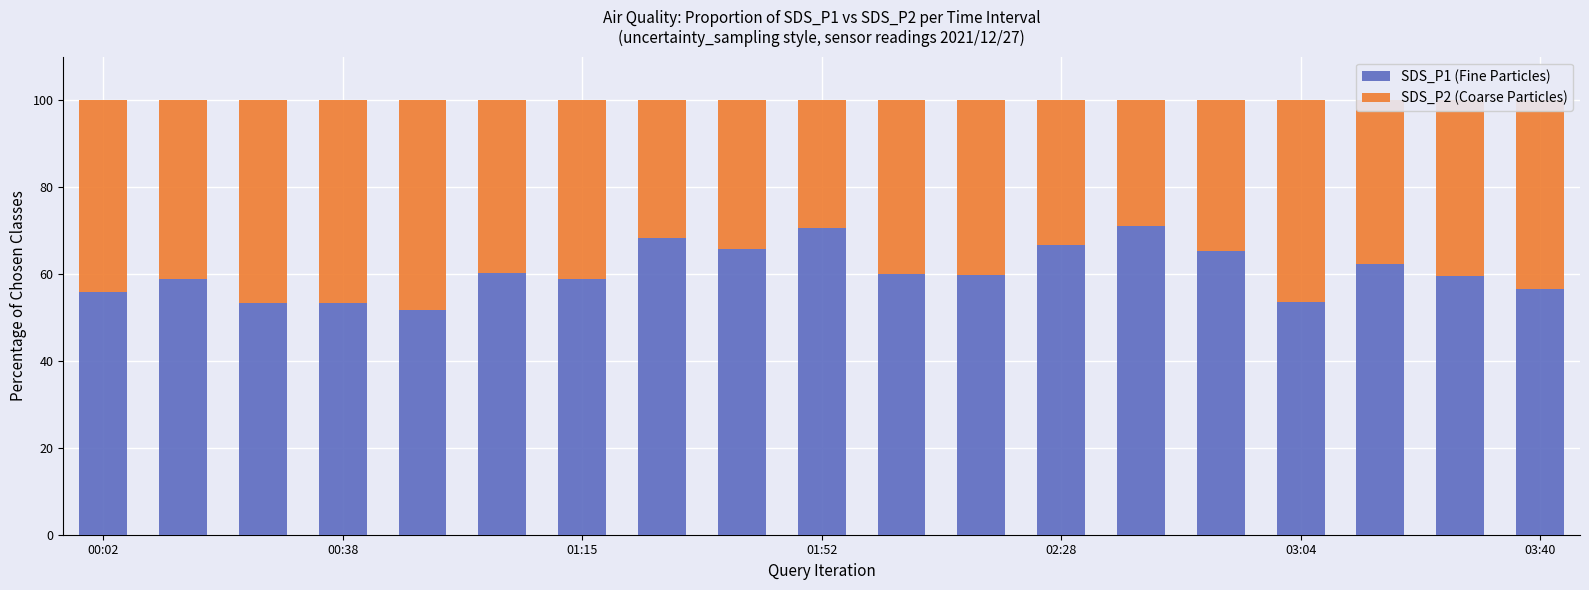

What is the sum of all SDS_P1 (Fine Particles) values?

1151.7